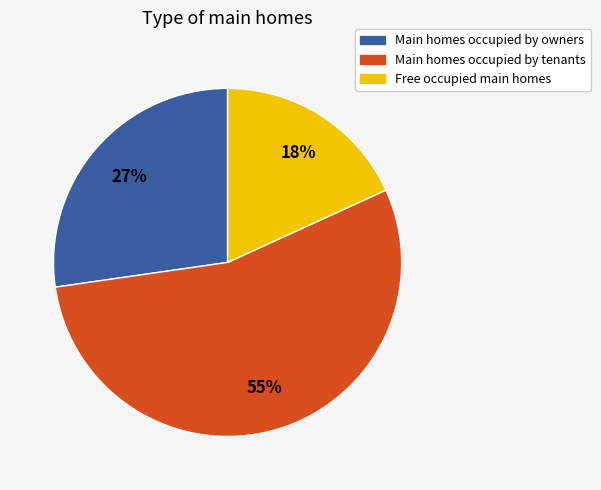

Does any single category account for the majority?

Yes